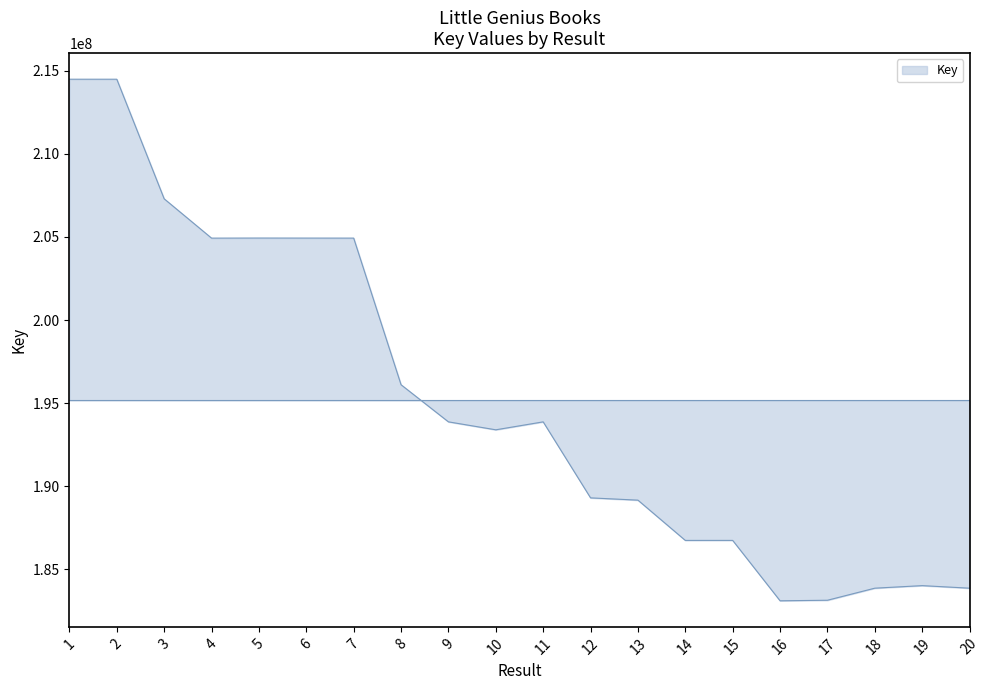

At which label does the data first exceed 193878365?

1